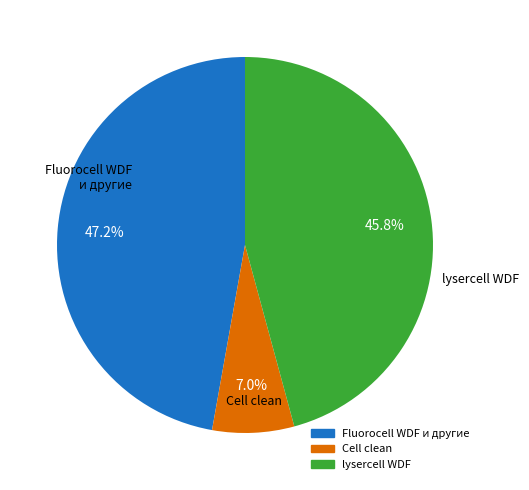

Does any single category account for the majority?

No